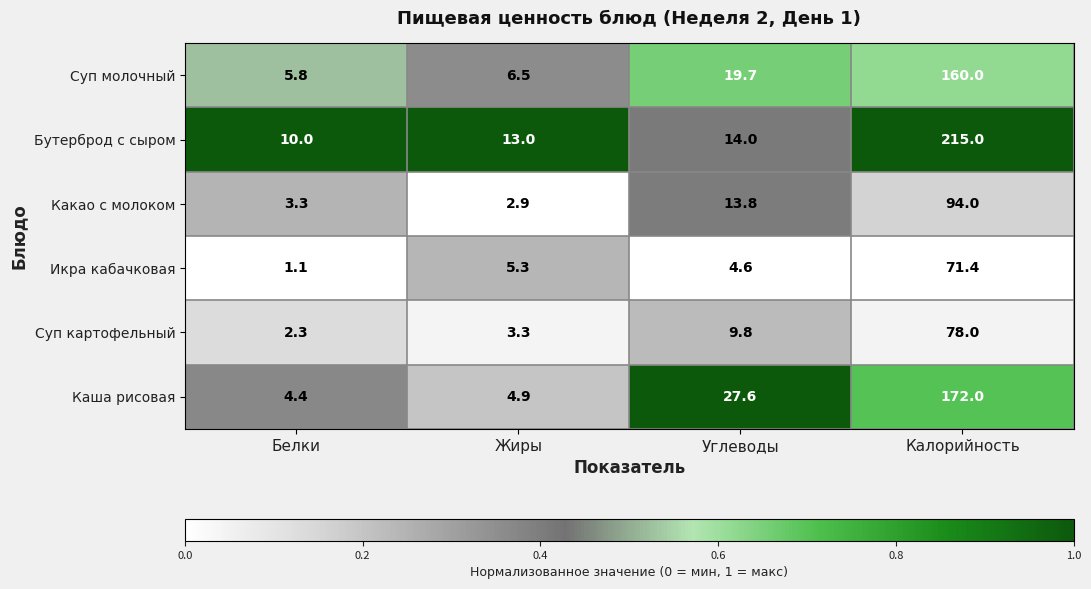

True or false: Каша рисовая has a value of 41.7 at Углеводы.

False